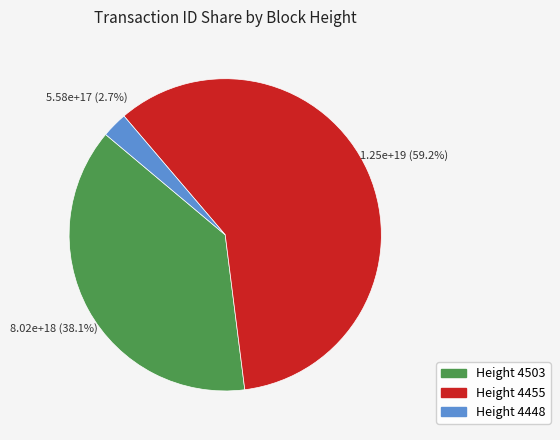

Is there a majority slice in this chart?

Yes